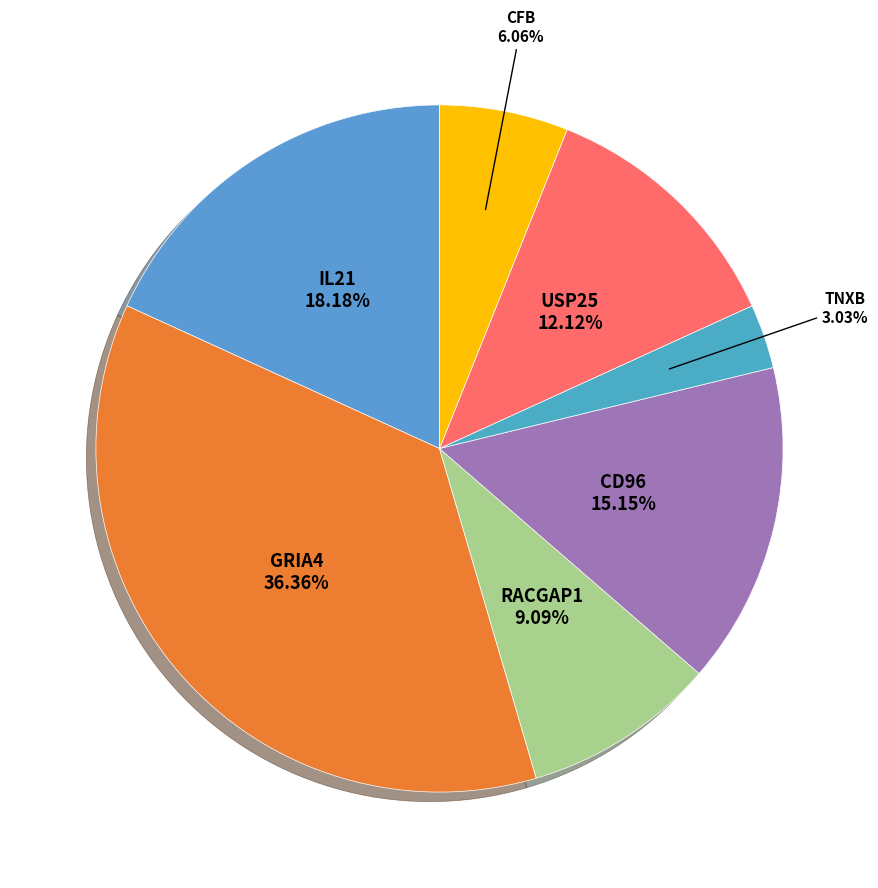

To the nearest percent, what is the average slice percentage?

14%